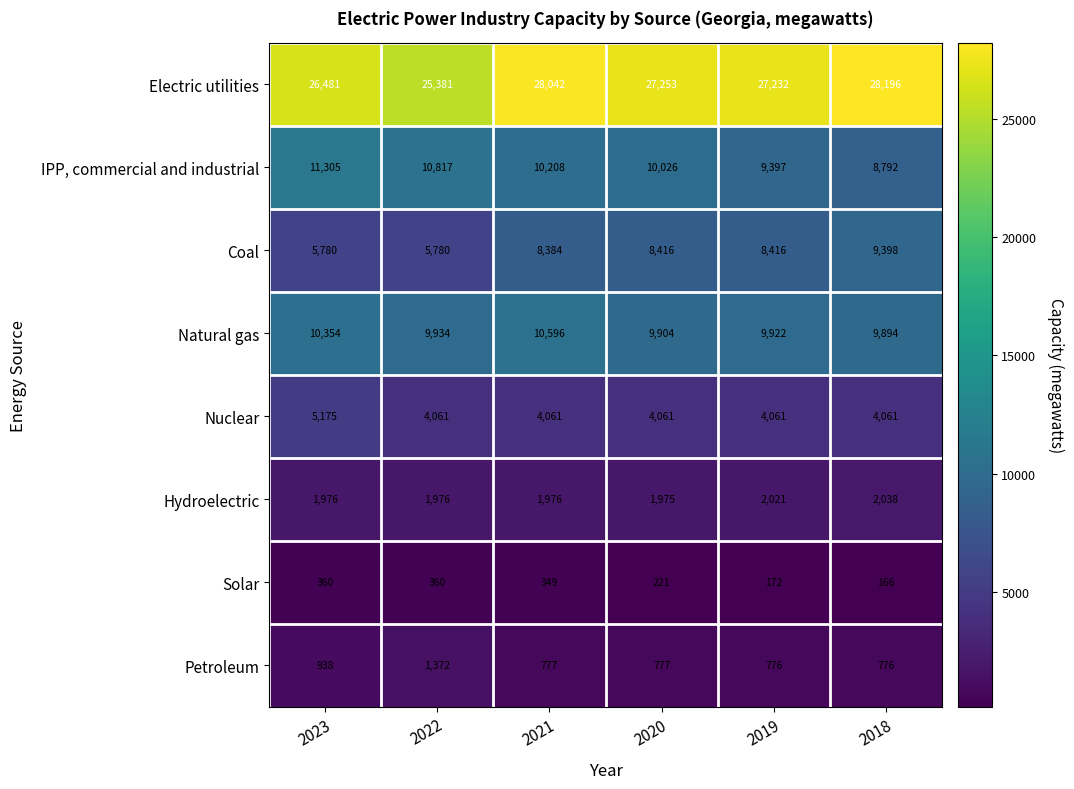

Which category has the lowest value in the Hydroelectric series?

2020